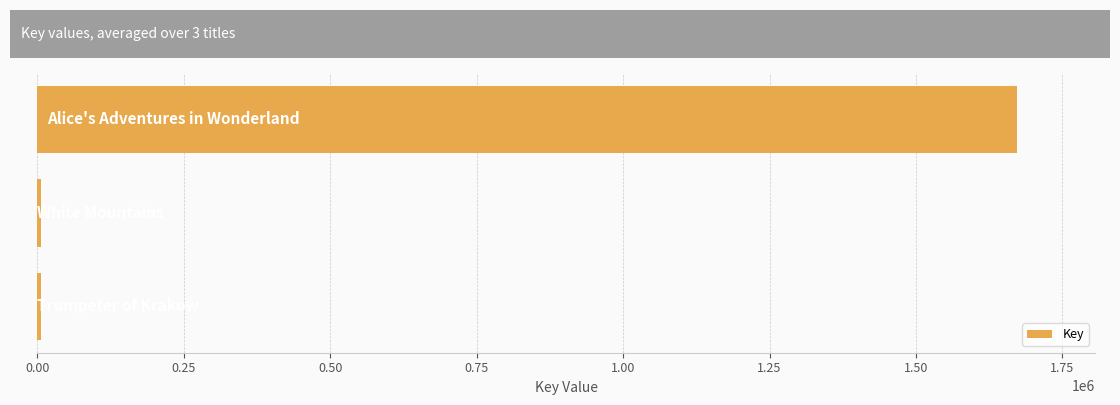

What is the maximum value shown in the chart?

1671816